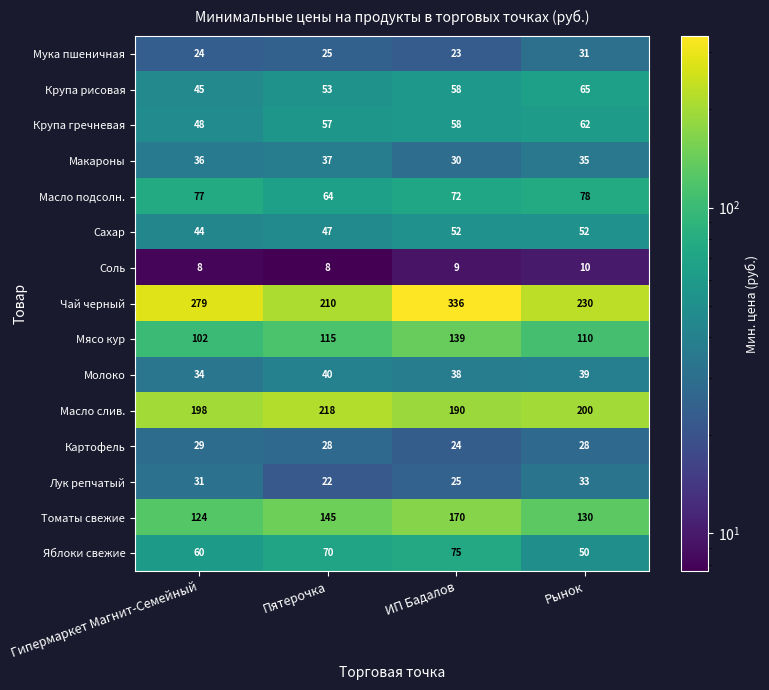

The value of Крупа рисовая at ИП Бадалов is 82. True or false?

False